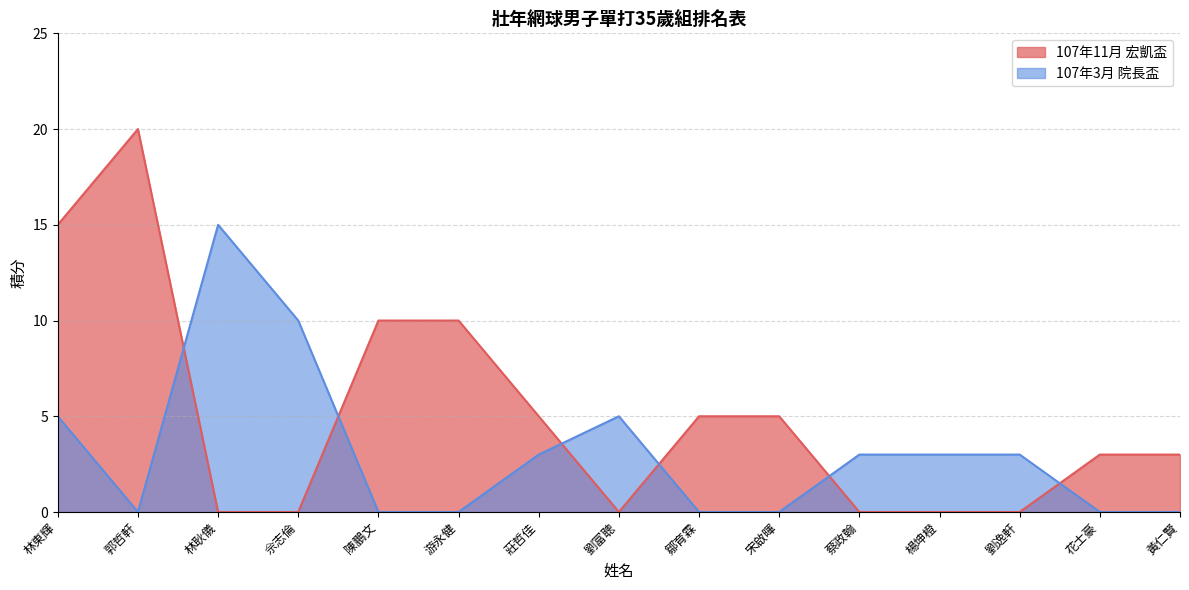

Is the value of 107年11月 宏凱盃 at 林耿儀 greater than the value of 107年3月 院長盃 at 宋啟暉?

No